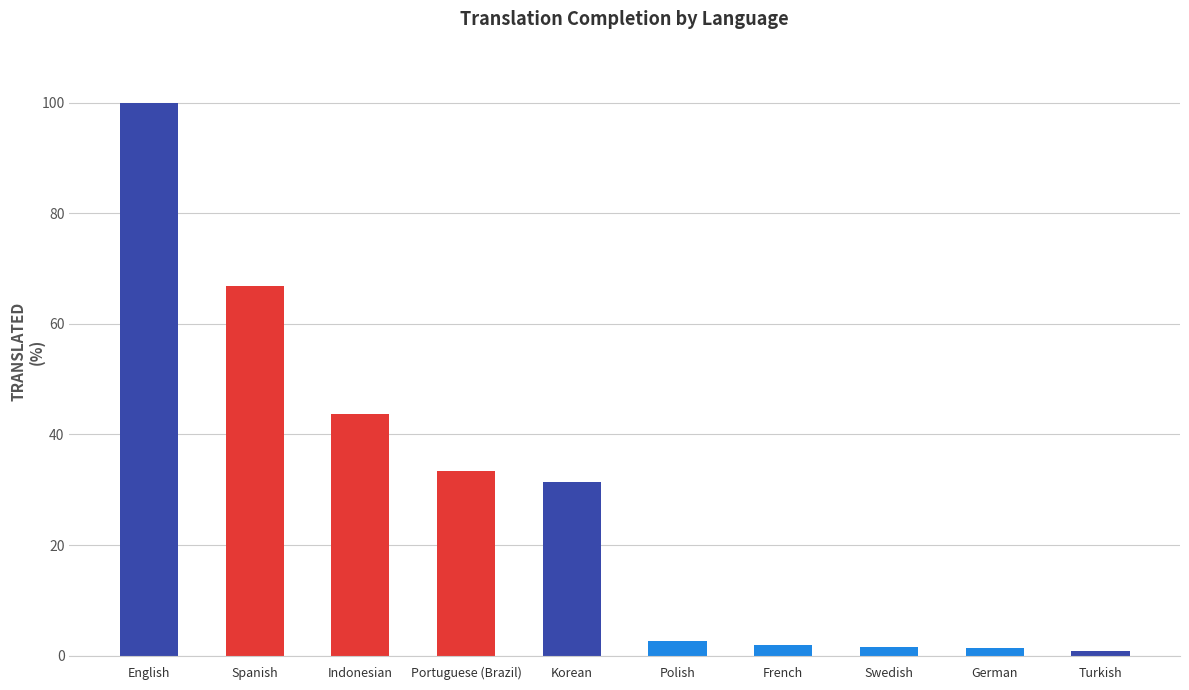

Which has a higher value, Indonesian or Polish?

Indonesian